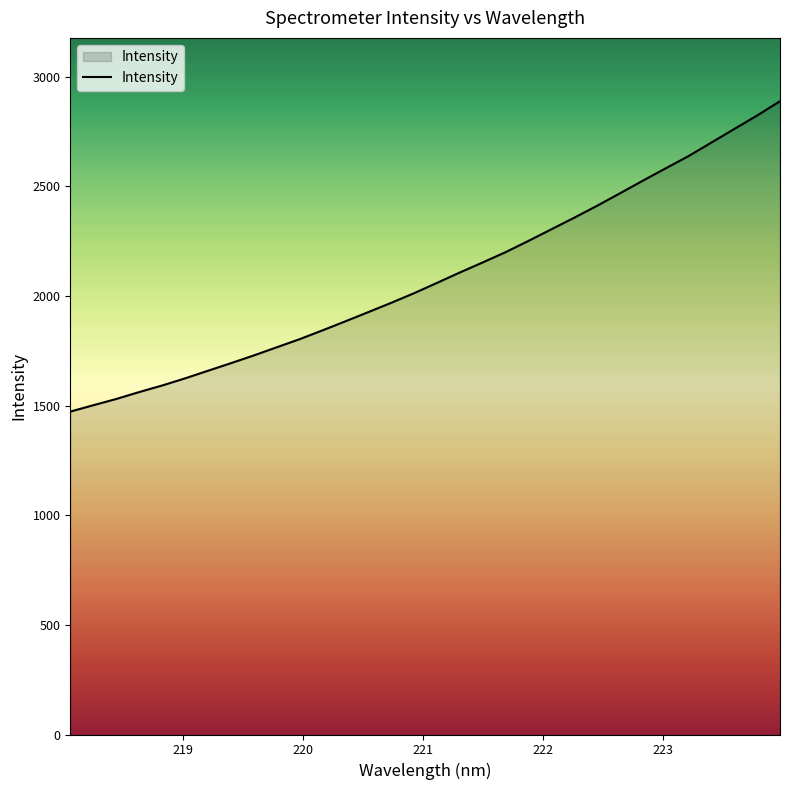

What is the greatest value displayed?

2888.0